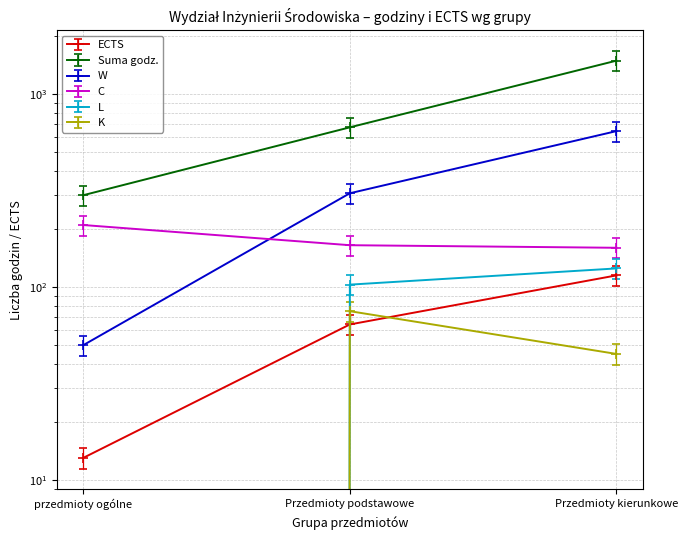

Which label corresponds to the largest value in the chart?

Przedmioty kierunkowe